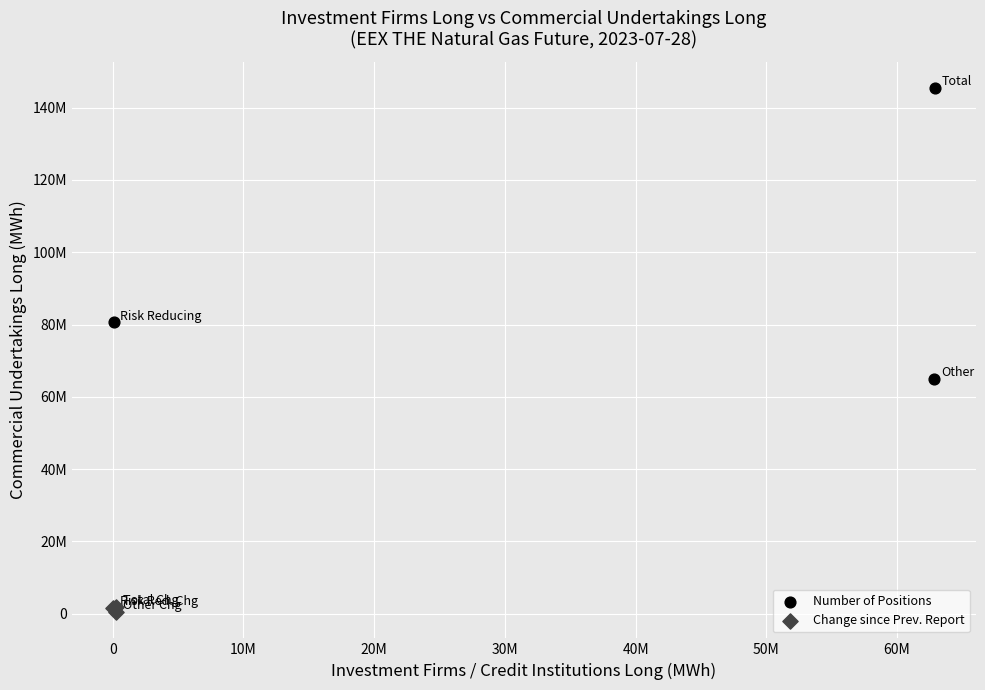

Which series has the widest spread of Y values?

Number of Positions